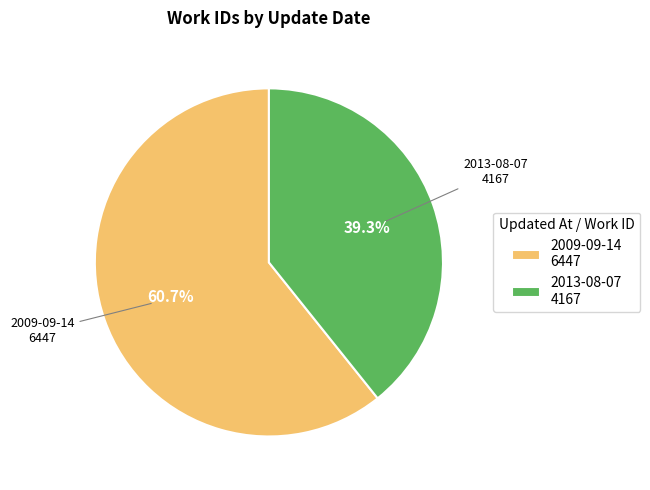

What is the ratio of the value at 2009-09-14 to the value at 2013-08-07?

1.5